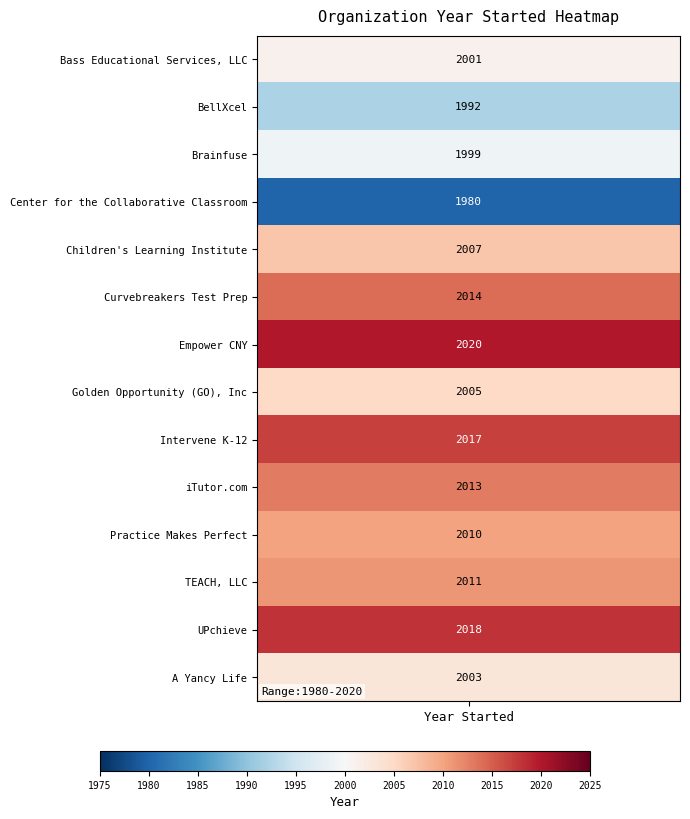

What is the sum of all Center for the Collaborative Classroom values?

1980